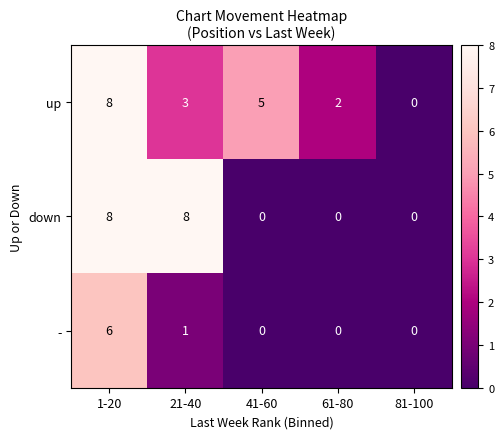

At which label does up reach its minimum?

81-100